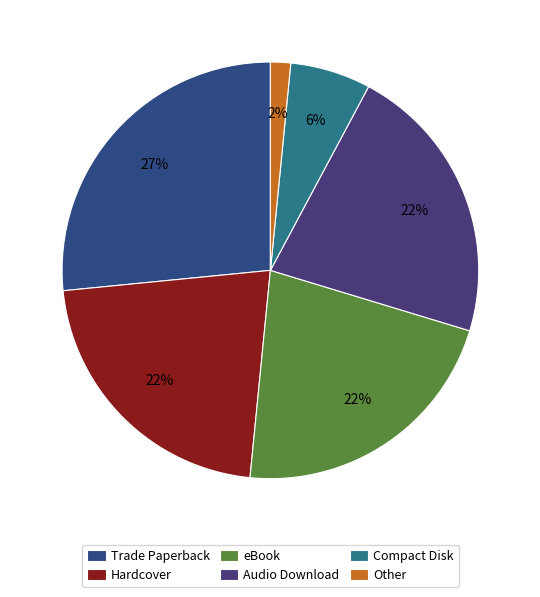

How many slices are in this pie chart?

6